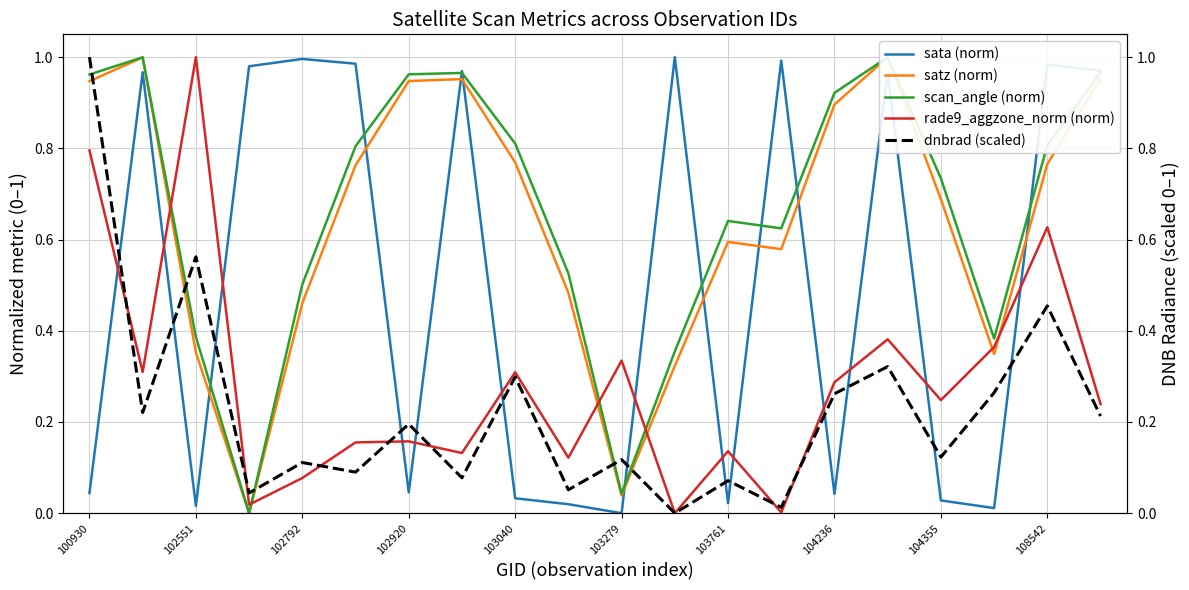

After their last crossing, which series has the higher values: dnbrad (scaled) or rade9_aggzone_norm (norm)?

rade9_aggzone_norm (norm)